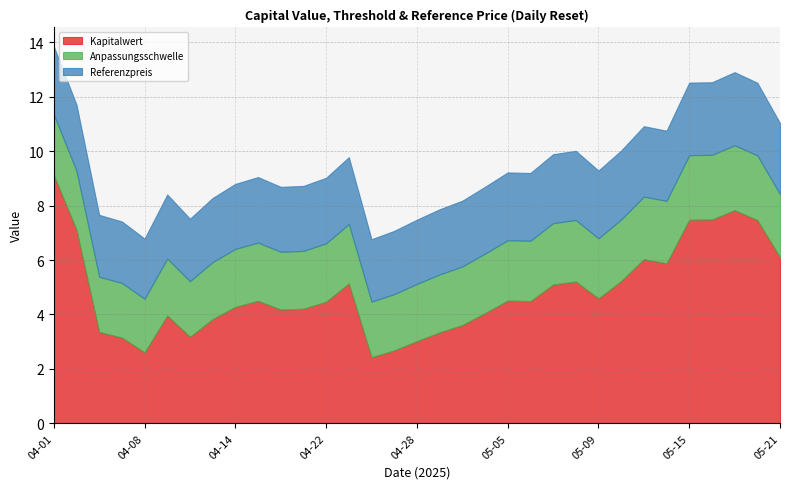

The Kapitalwert series shows 1.5 at 04-08. True or false?

False